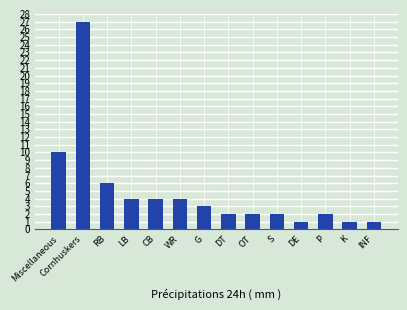

Is it true that the value at S is 0?

False